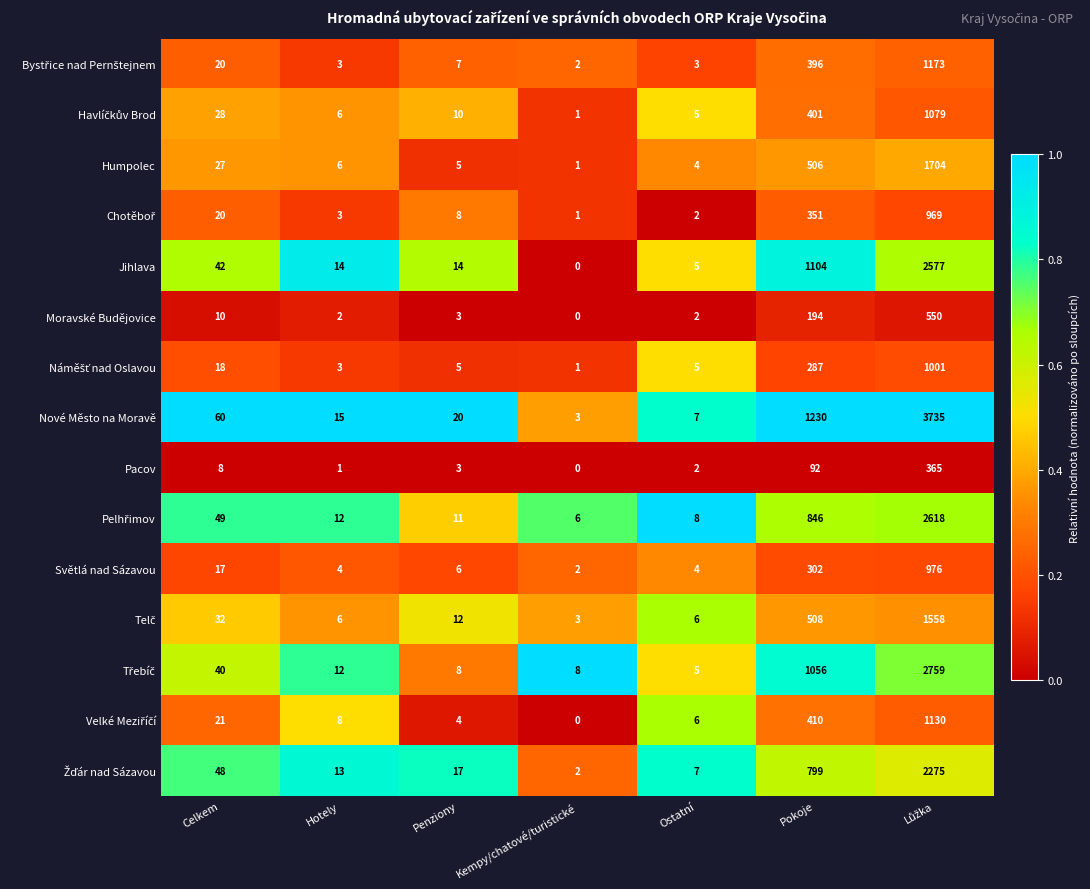

Which series has the widest spread of values?

Nové Město na Moravě